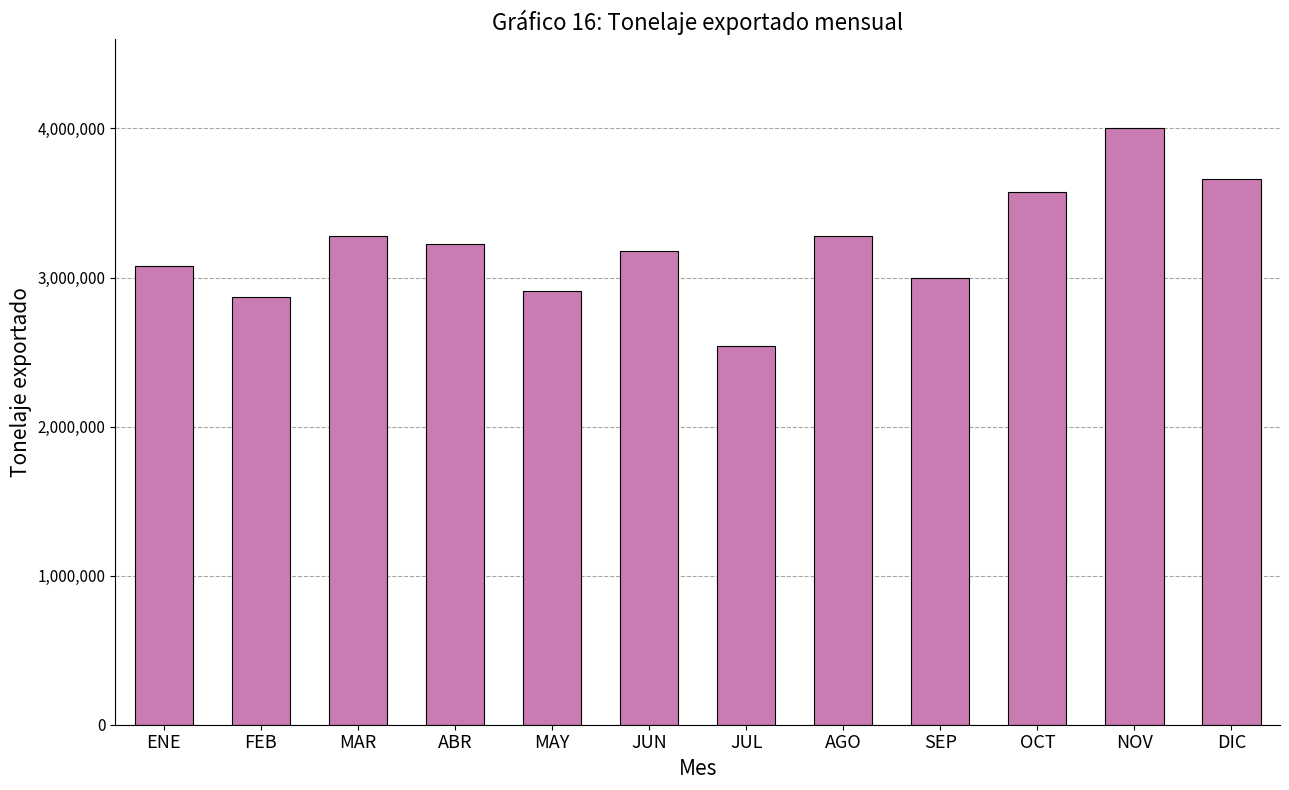

Approximately how many times larger is the value at JUL compared to NOV?

0.6